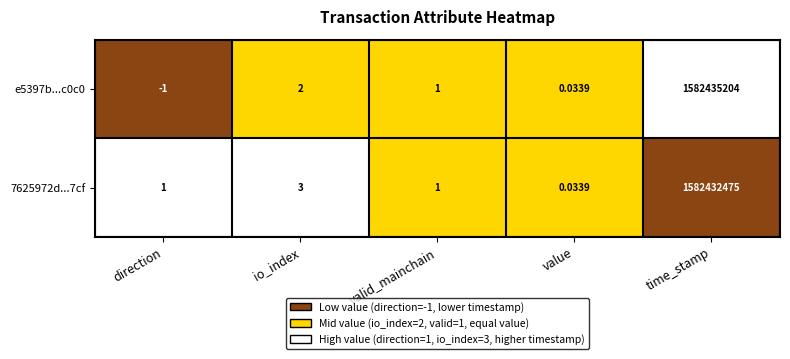

Is the value of 7625972d...7cf at value greater than the value of e5397b...c0c0 at io_index?

No